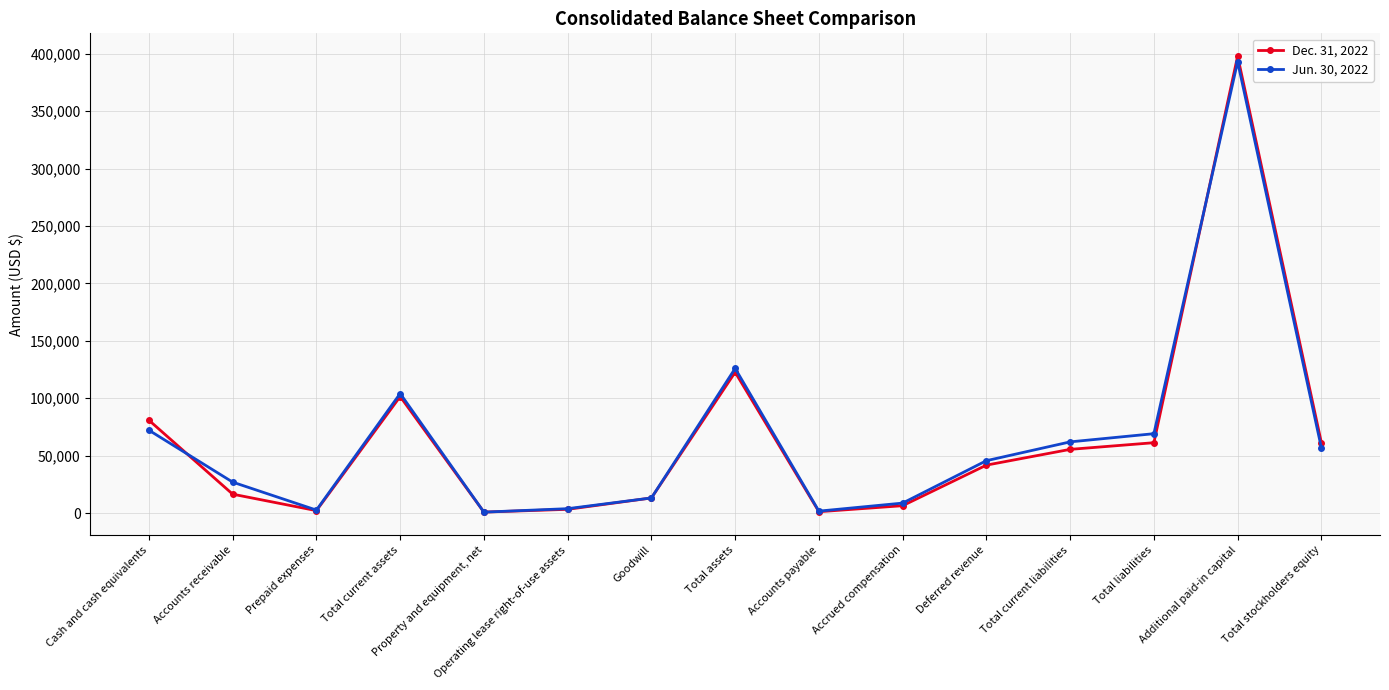

What is the maximum value shown in the chart?

397998